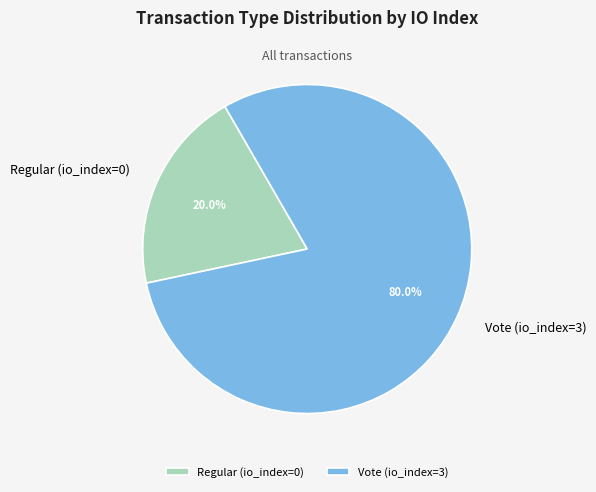

Which has a higher value, Regular (io_index=0) or Vote (io_index=3)?

Vote (io_index=3)